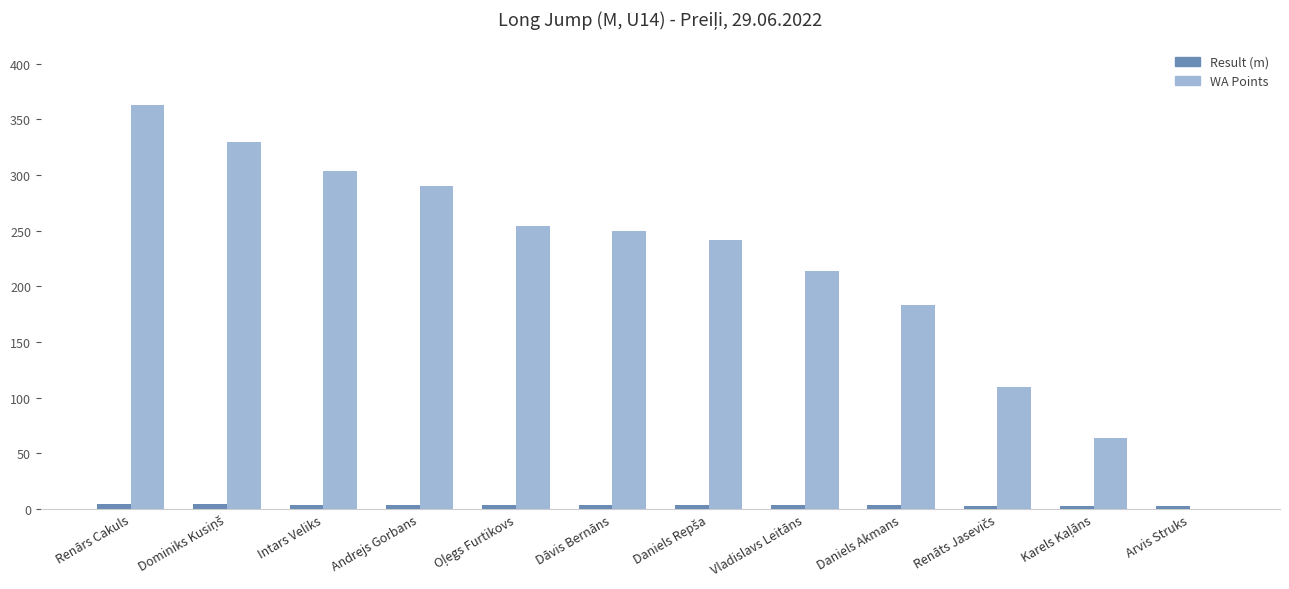

Which series has the largest total across all categories?

WA Points